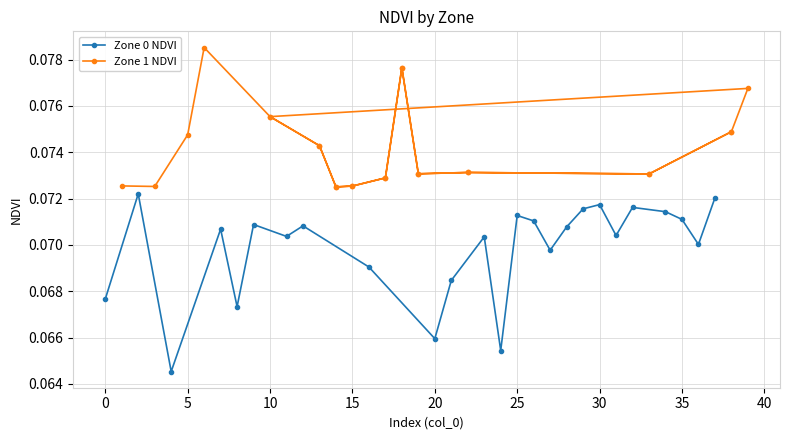

What is the minimum value shown in the chart?

0.1